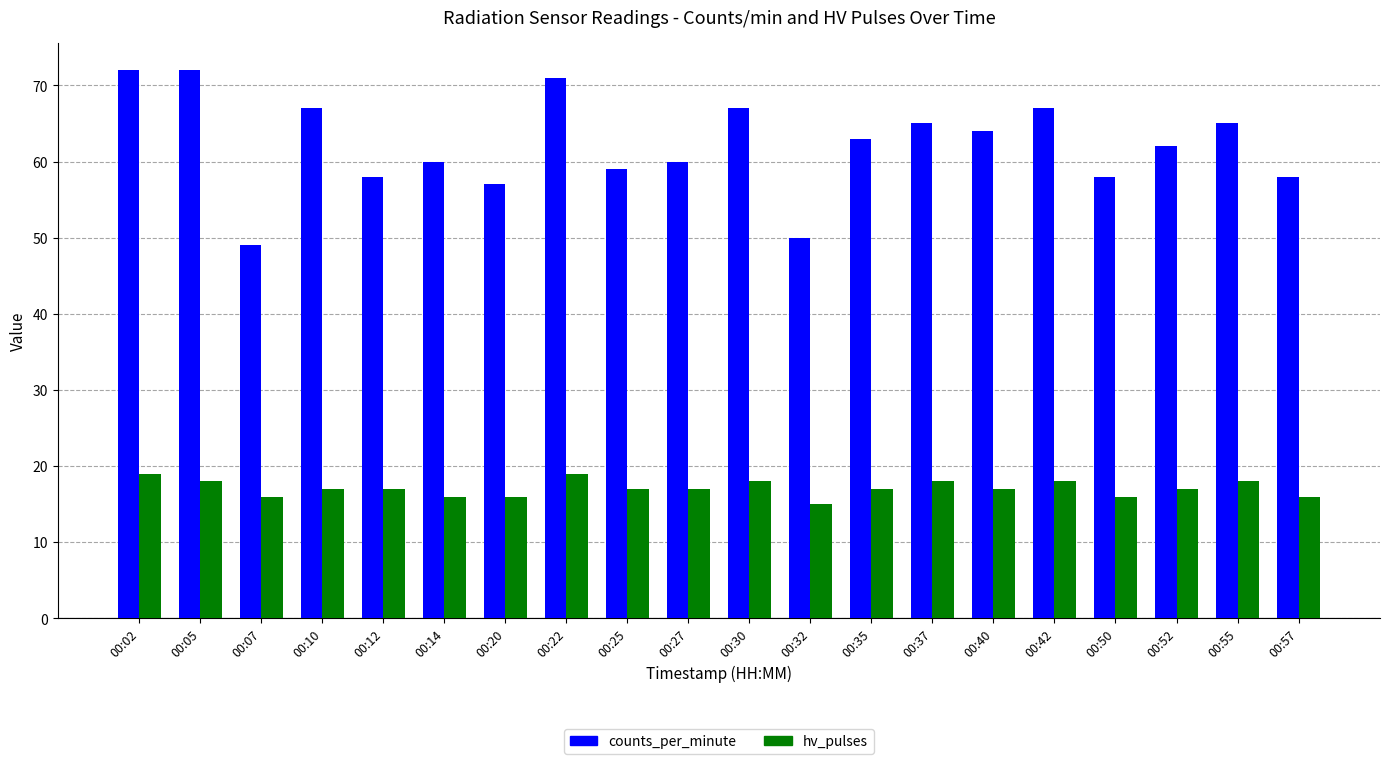

Which series has the widest spread of values?

counts_per_minute